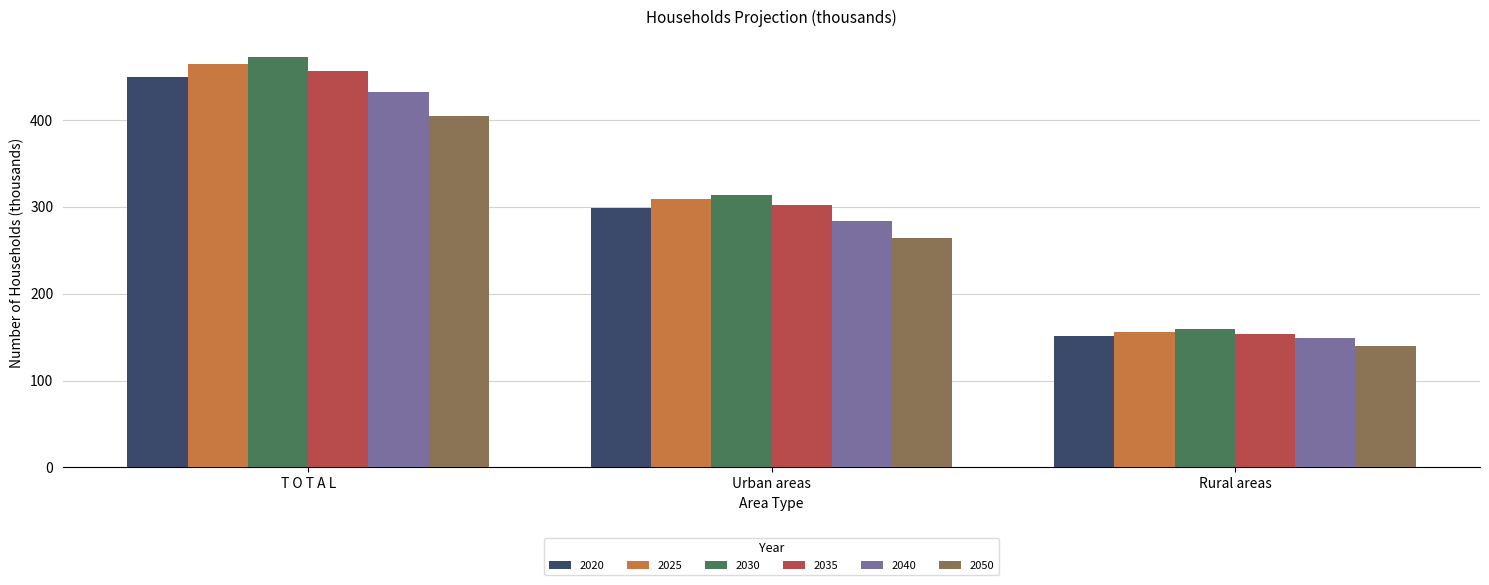

What is the total value across all series at Urban areas?

1770.9